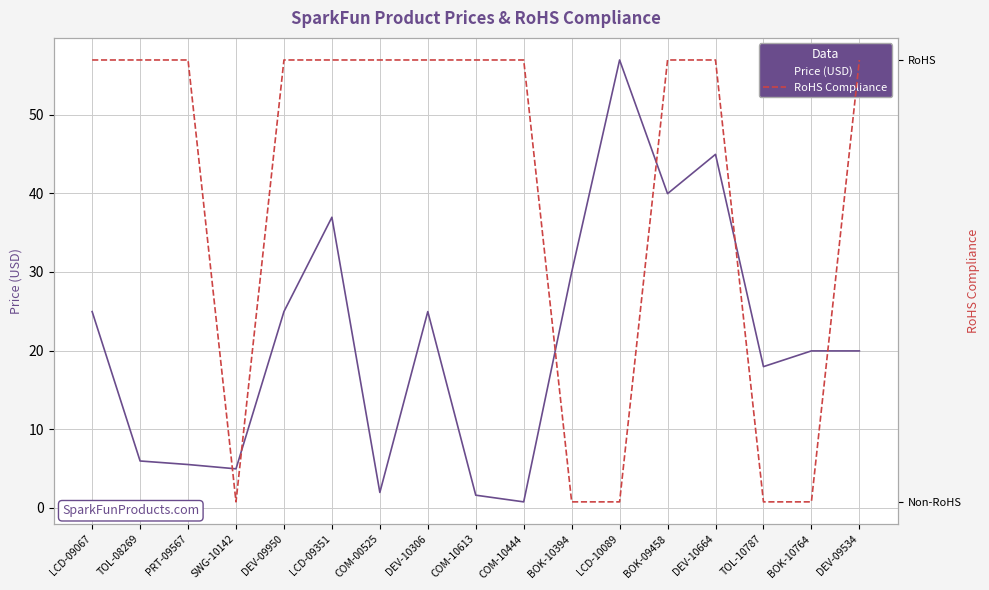

How many lines are shown in the chart?

2